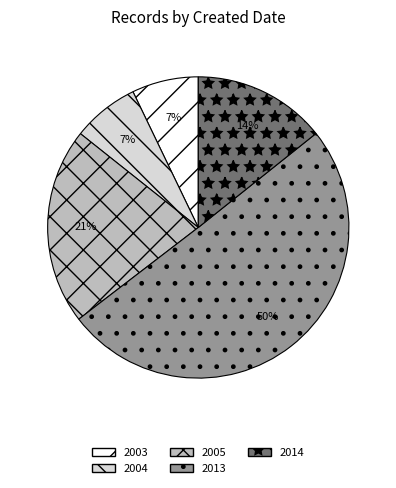

Which slice is the largest?

2013